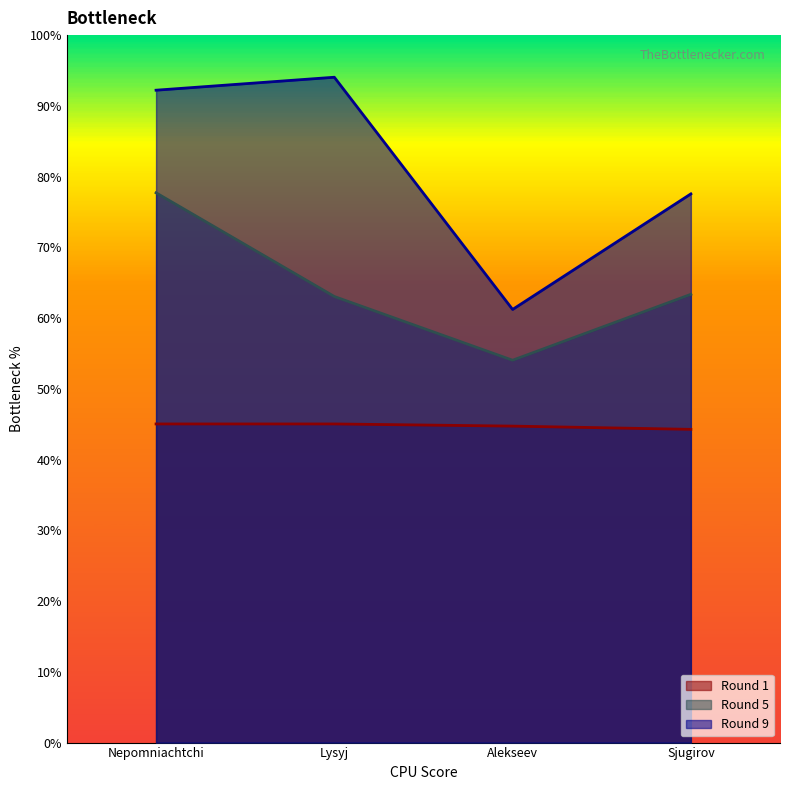

List the series in order of their overall mean, lowest first.

Round 1, Round 5, Round 9